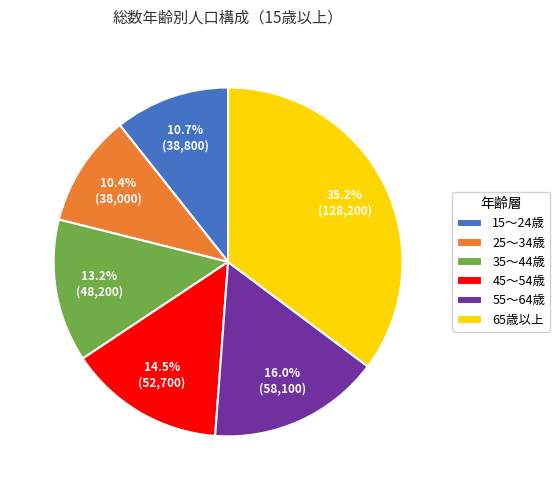

To the nearest percent, what is the difference between the 15～24歳 and 45～54歳 slice percentages?

4%